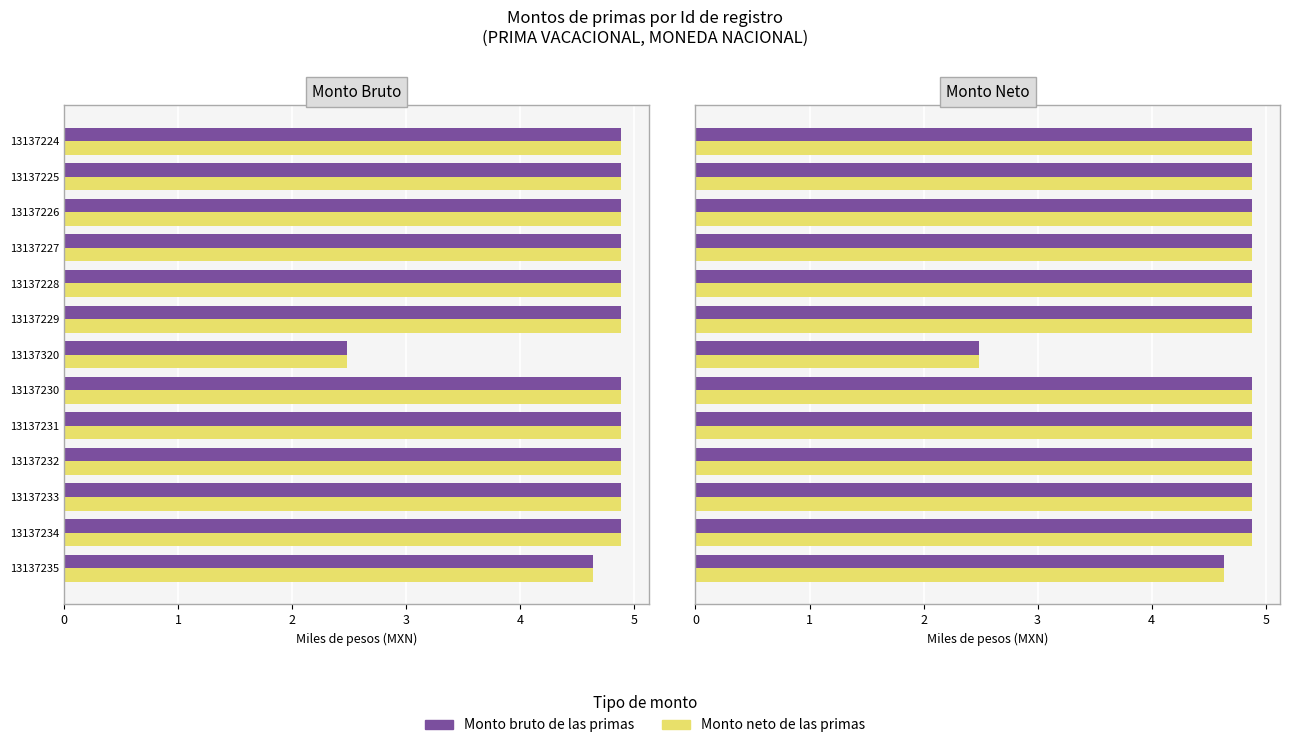

Does the chart contain stacked bars?

No